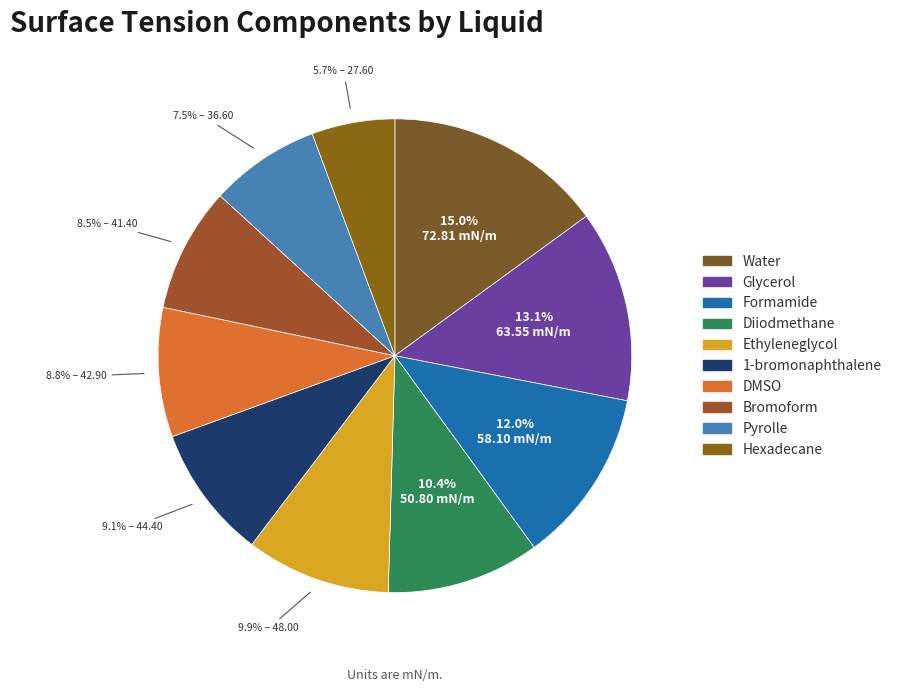

How many segments does this pie chart have?

10